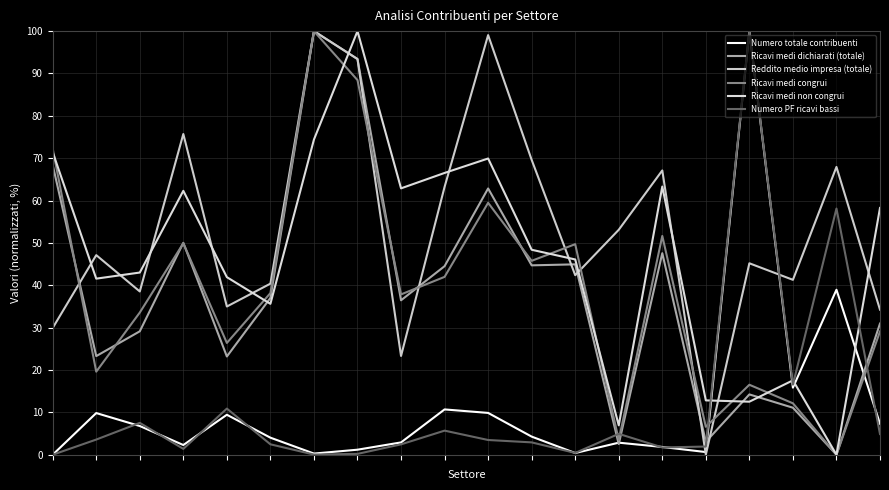

How many lines are shown in the chart?

6